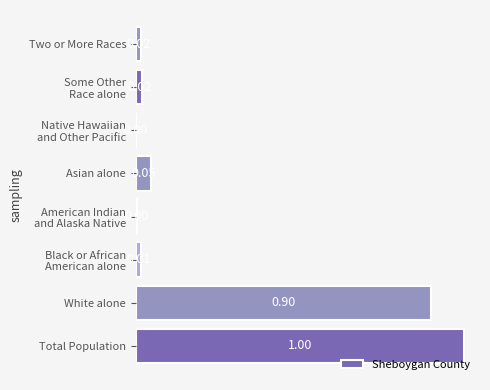

What is the sum of all values?

2.0